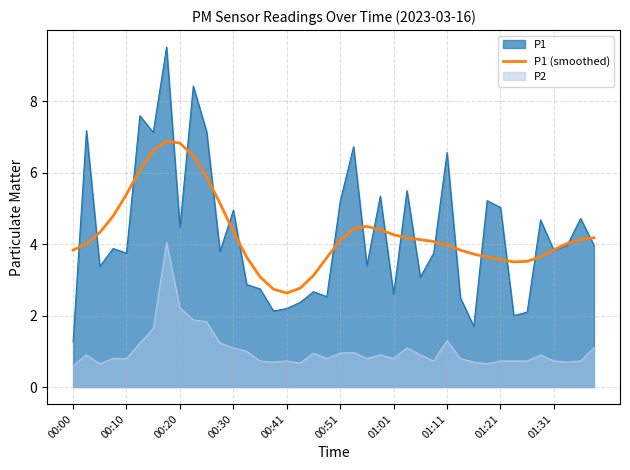

What is the maximum value for P1 (smoothed)?

6.9